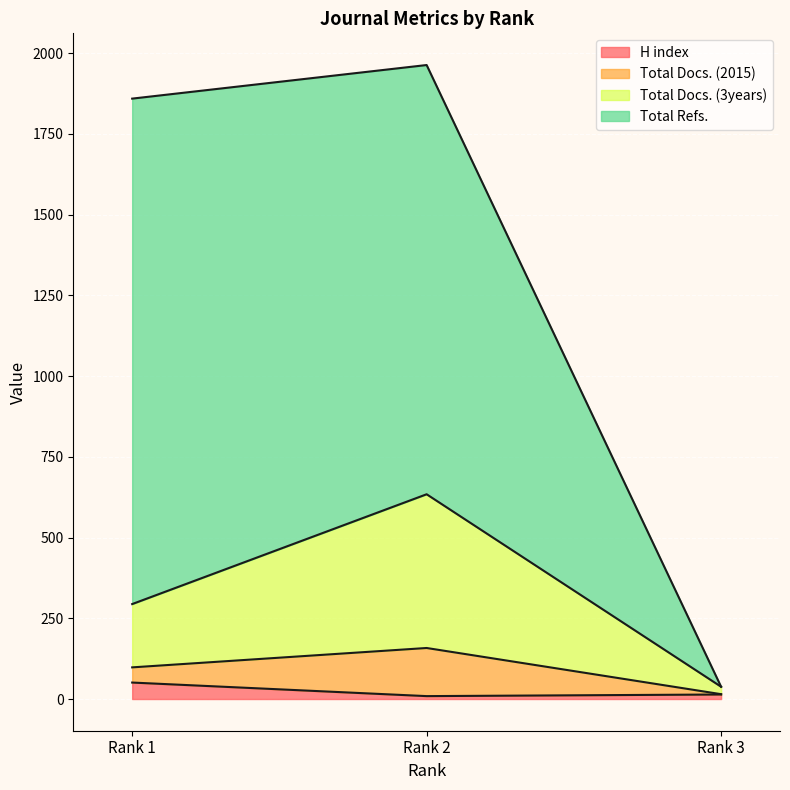

True or false: Total Refs. has a value of 1054 at Rank 2.

False